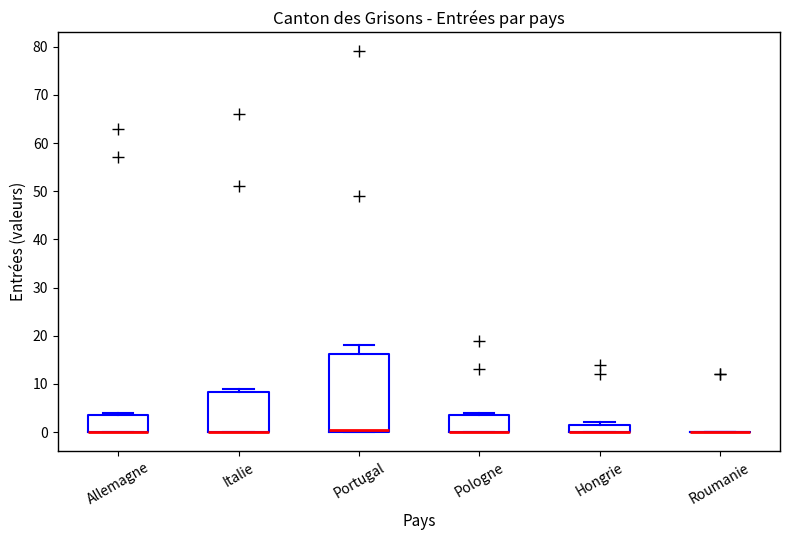

Reading left to right, transcribe this box plot: for each box, give where its median line is, the range the box spans, and where its two whiskers end, as read against the y-axis. The values are not printed on the chart, so give them approximately, as read against the axis.

Allemagne: median 0 (drawn on the box's lower edge), box 0 to 4, whiskers 0 to 4 (just above the box's upper edge)
Italie: median 0 (drawn on the box's lower edge), box 0 to 8, whiskers 0 to 9
Portugal: median 1, box 0 to 16, whiskers 0 to 18
Pologne: median 0 (drawn on the box's lower edge), box 0 to 4, whiskers 0 to 4 (just above the box's upper edge)
Hongrie: median 0 (drawn on the box's lower edge), box 0 to 2, whiskers 0 to 2 (just above the box's upper edge)
Roumanie: box collapsed to a line at 0, whiskers 0 to 0